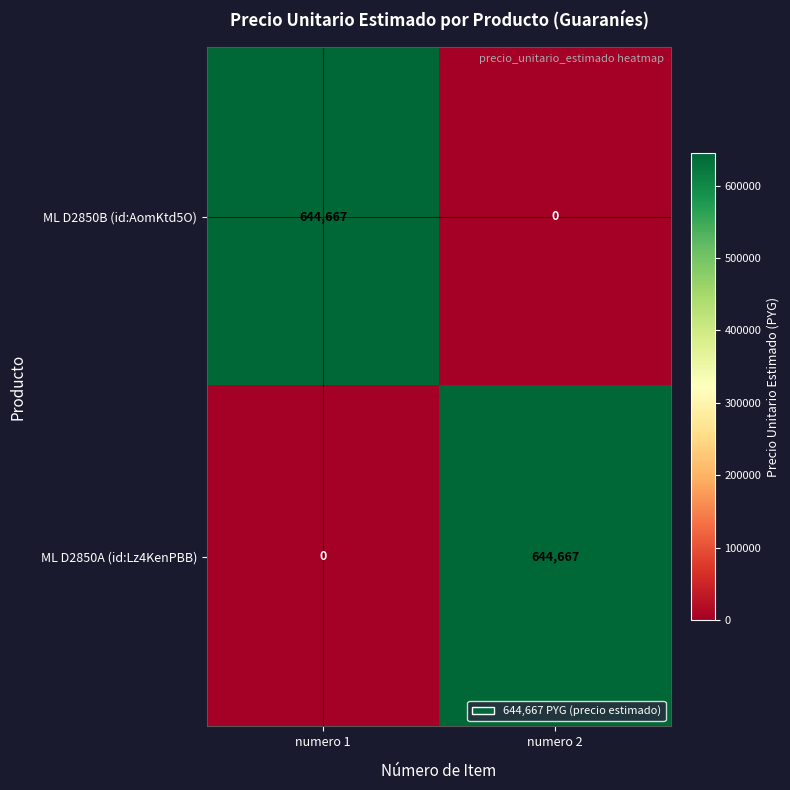

At numero 1, list the series in order from largest to smallest.

ML D2850B (id:AomKtd5O), ML D2850A (id:Lz4KenPBB)